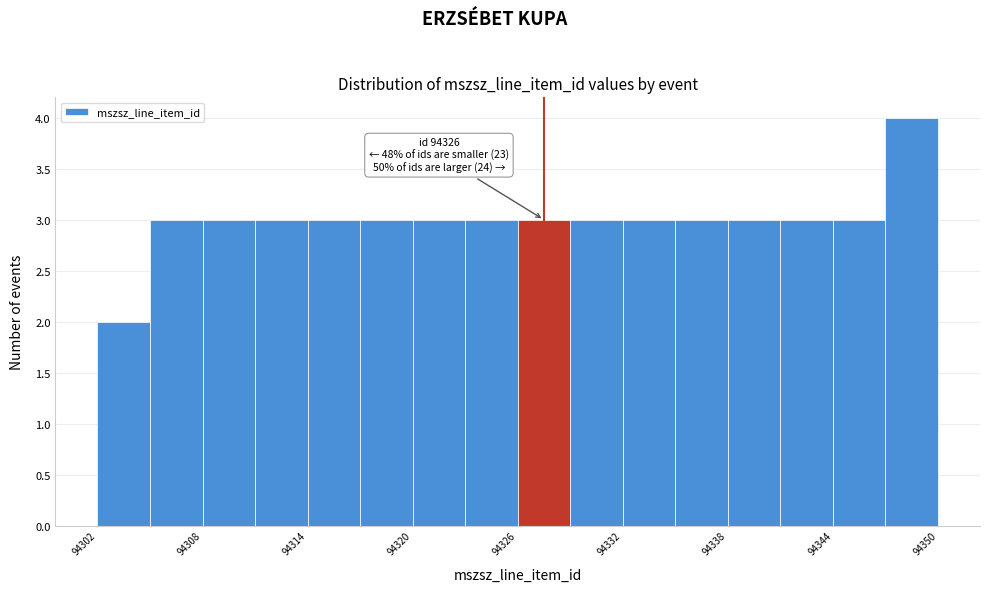

Read against the x-axis, roughly where is the centre of the tallest bar?

94349